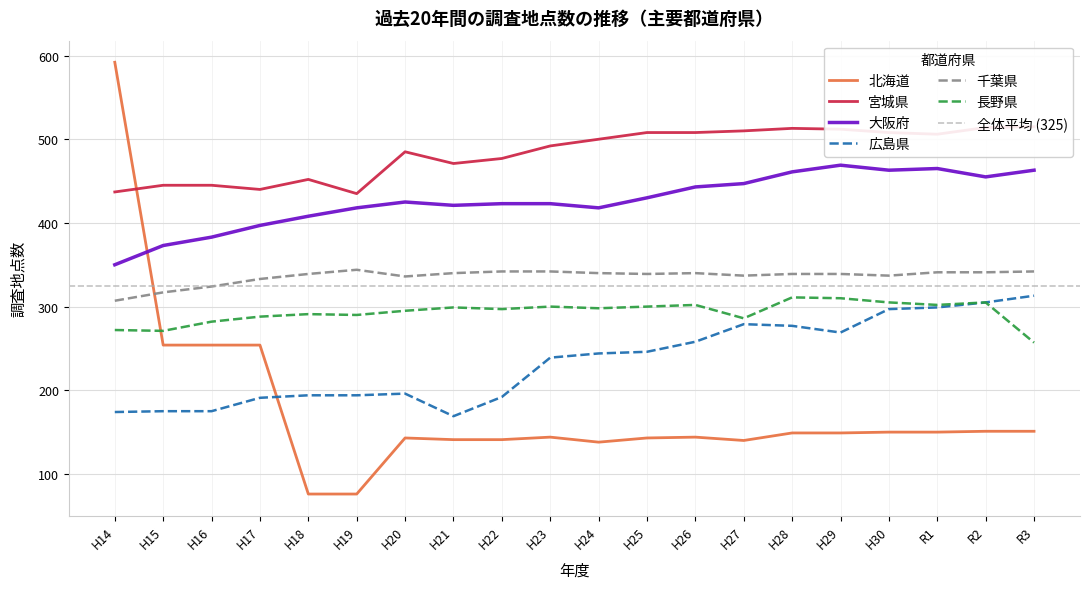

In 宮城県, how many points are lower than both neighbors (excluding endpoints)?

4